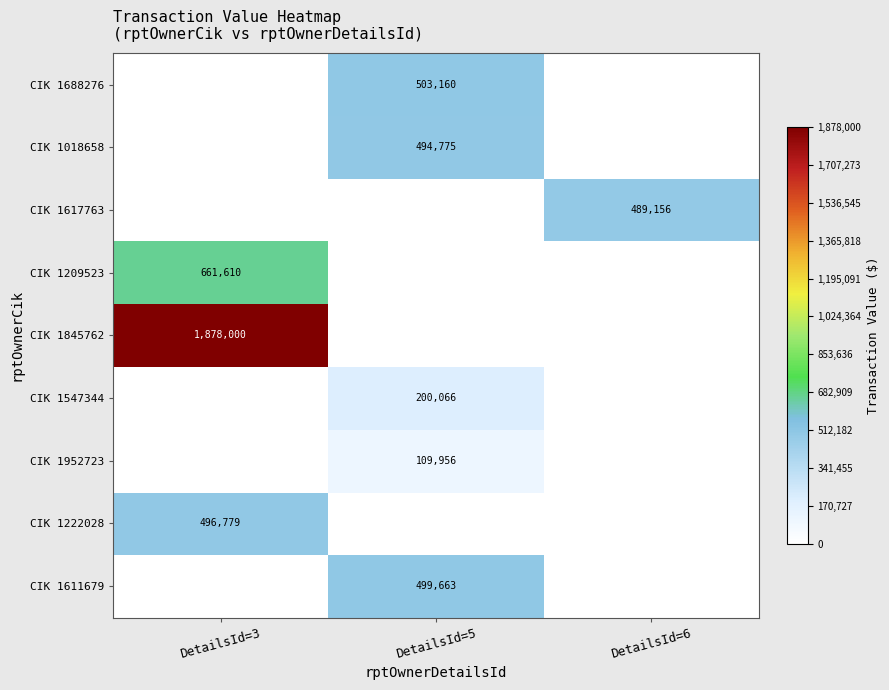

Is it true that CIK 1617763 equals 489156 at DetailsId=6?

True